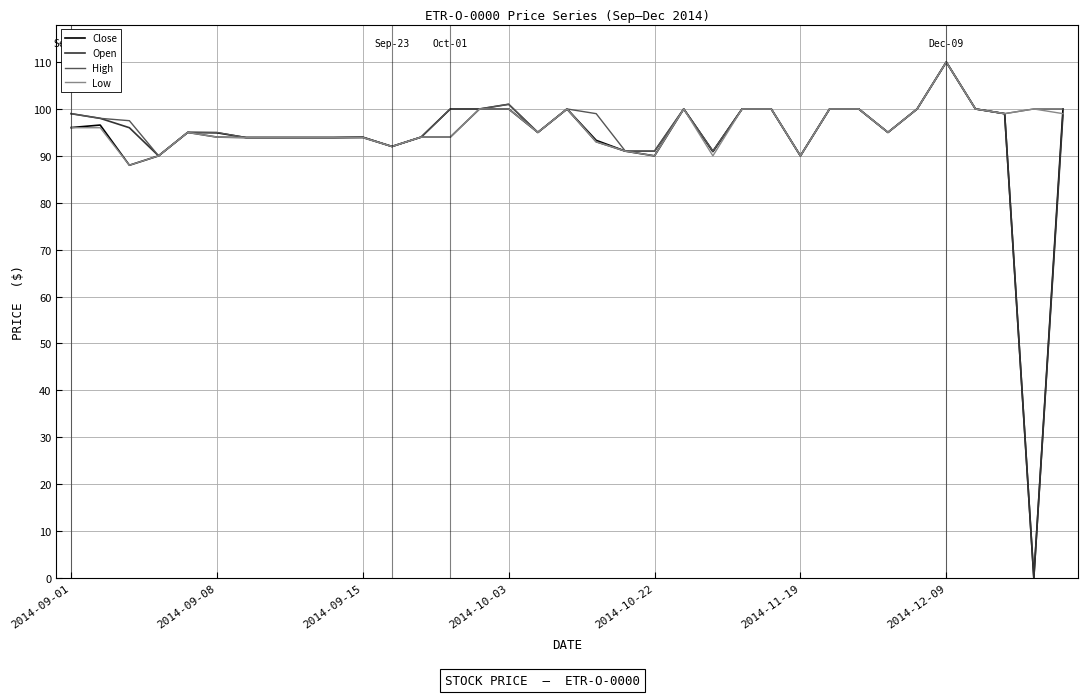

What is the highest value of the Open series?

110.0